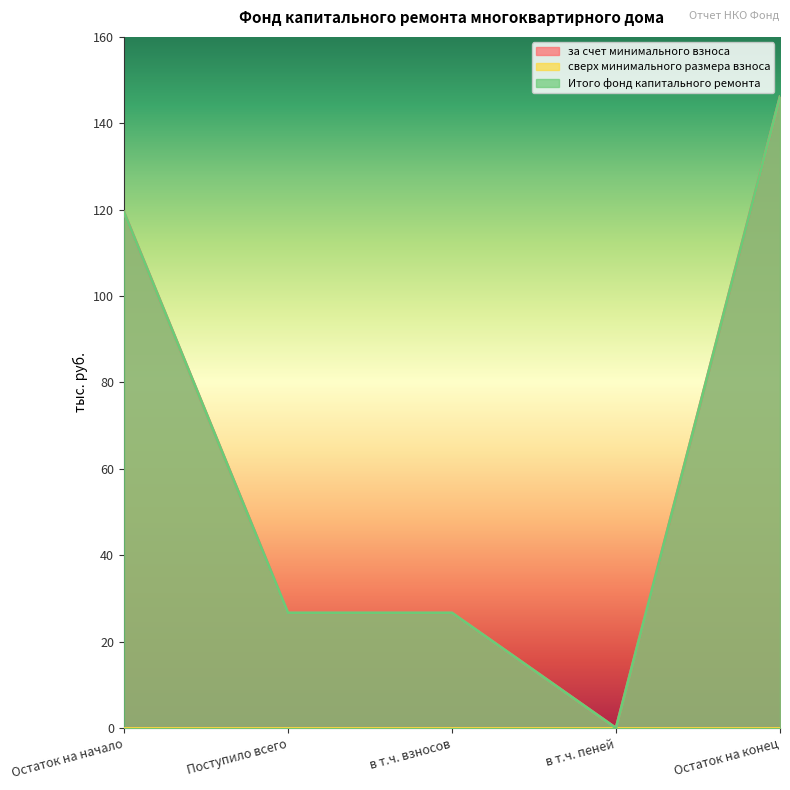

Between Поступило всего and в т.ч. взносов, which is larger?

Поступило всего